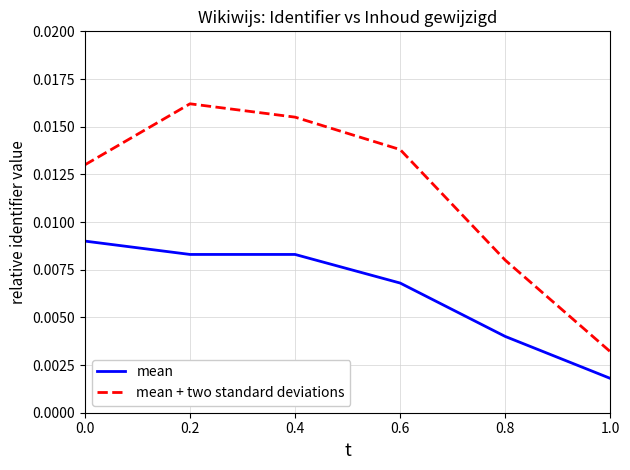

At how many categories does at least one series exceed 0?

6